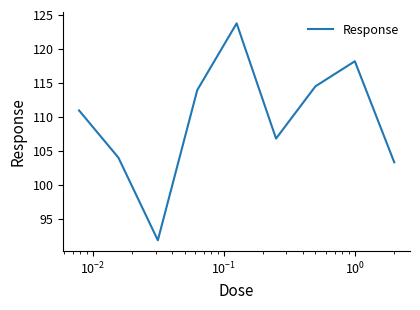

What is the difference between the second highest and minimum values?

26.3